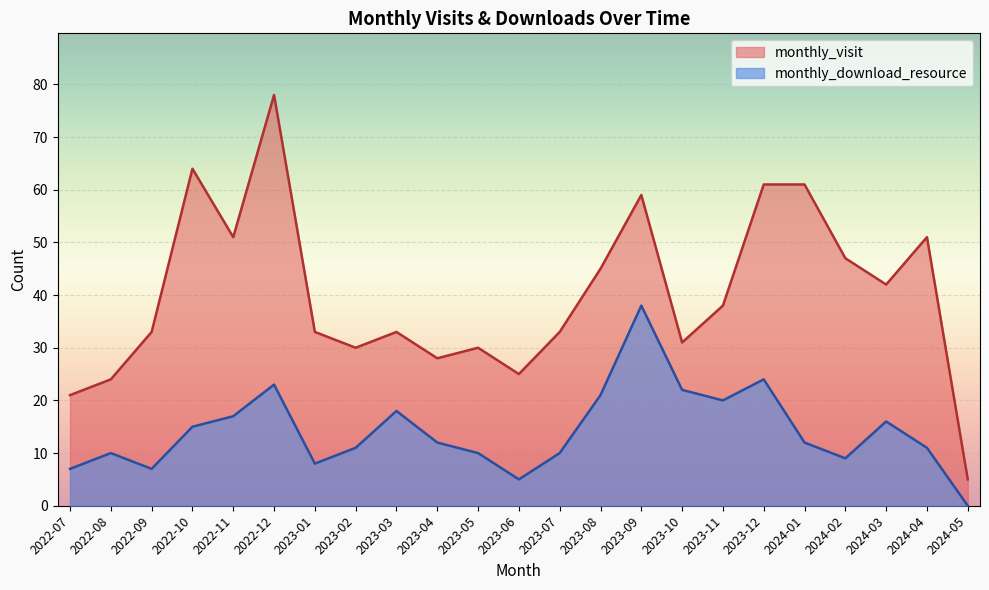

What position from the left is 2023-07?

13